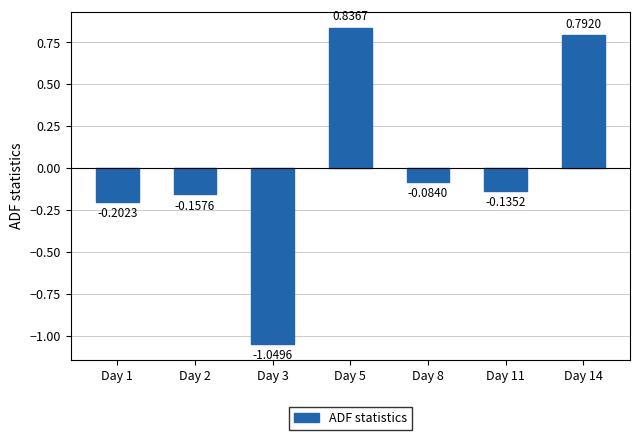

List the labels in order of value, smallest first.

Day 3, Day 1, Day 2, Day 11, Day 8, Day 14, Day 5